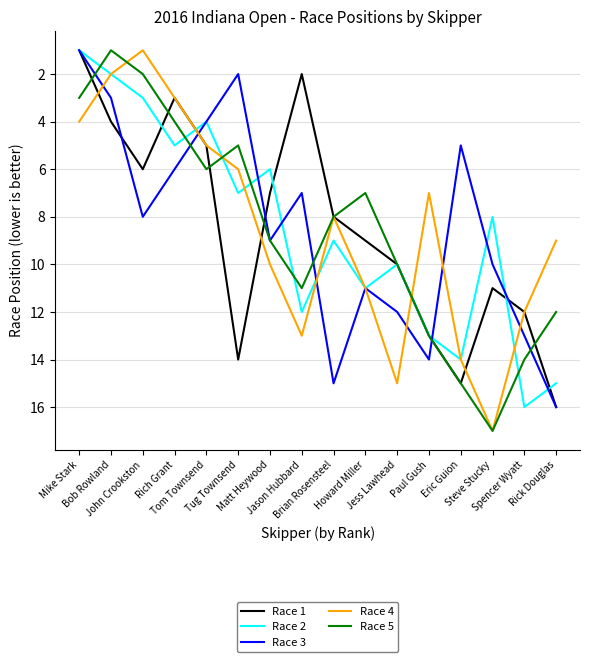

Between which two adjacent categories do Race 1 and Race 4 first intersect?

Mike Stark and Bob Rowland